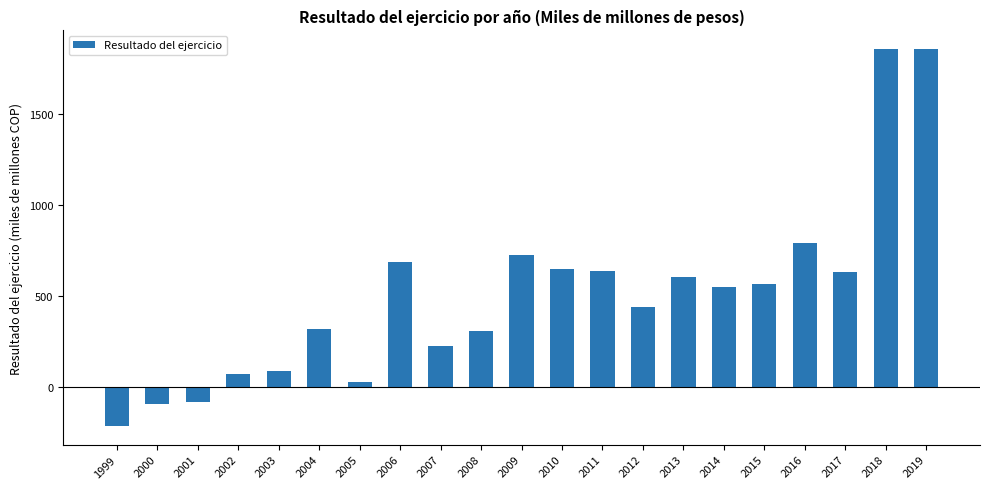

Does the chart contain any negative values?

Yes